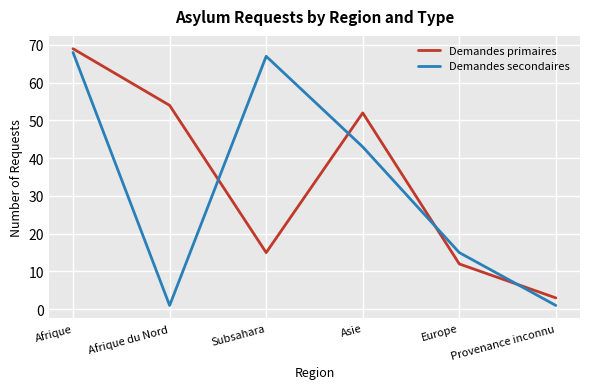

What are all the series names shown in the legend?

Demandes primaires, Demandes secondaires